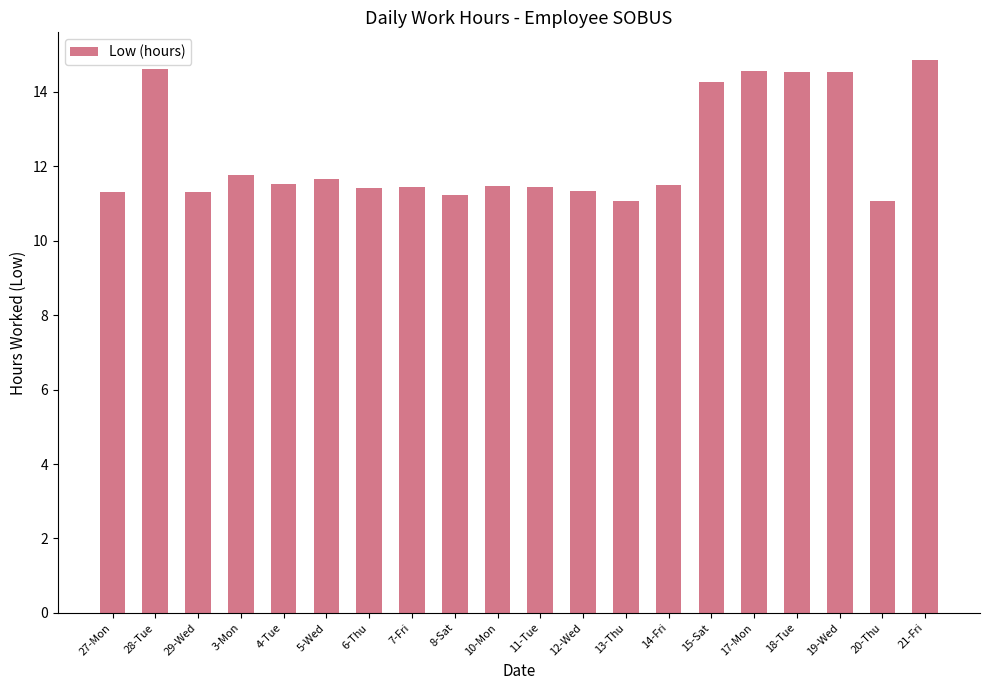

What is the smallest value displayed?

11.1